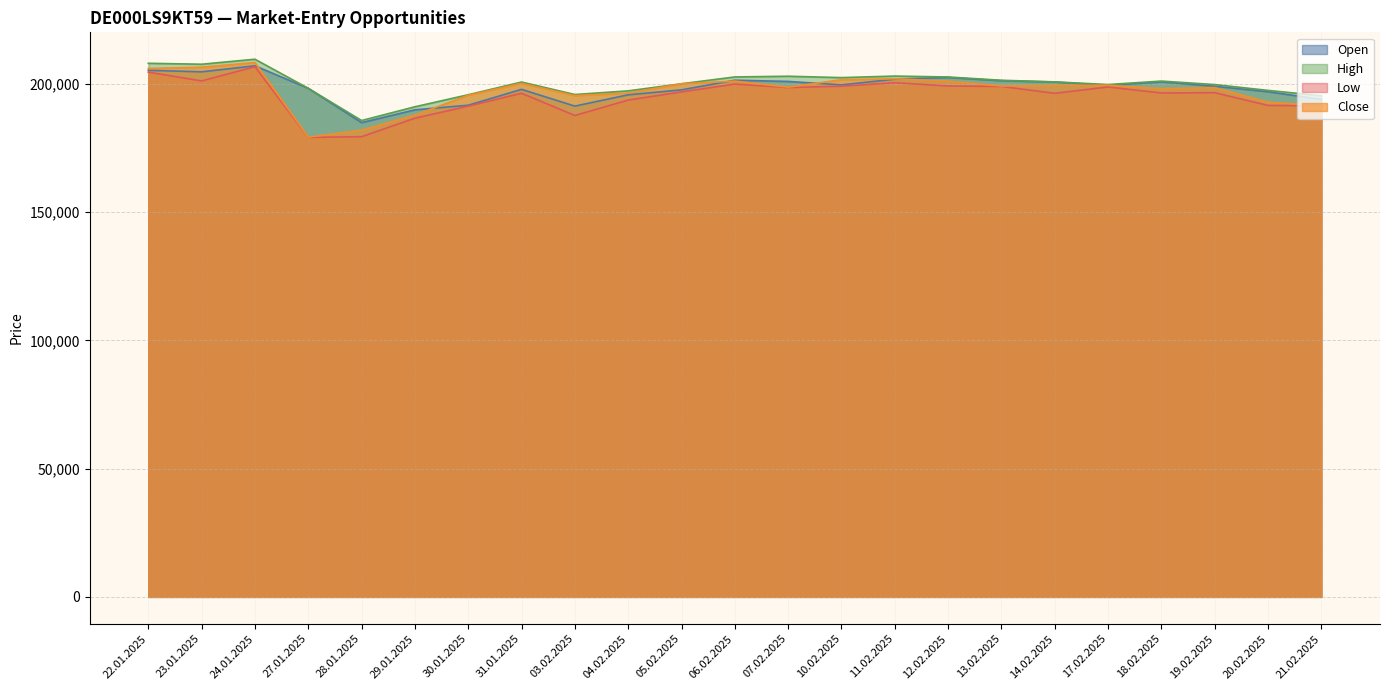

At which category is the sum across all series the highest?

24.01.2025